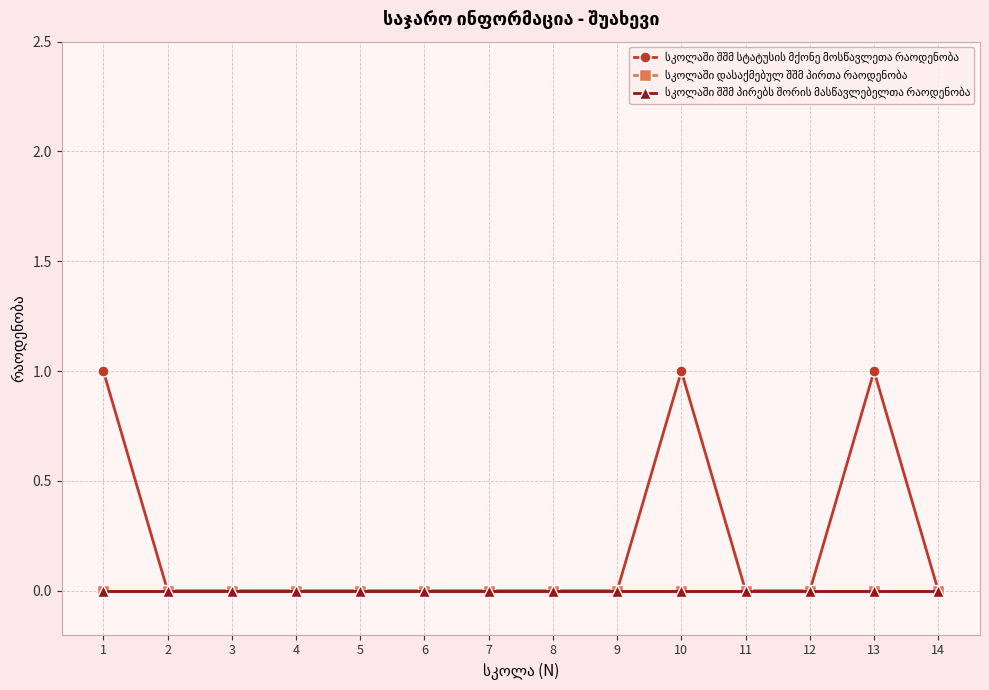

Reading left to right, extract all data points from this chart.

სკოლაში შშმ სტატუსის მქონე მოსწავლეთა რაოდენობა: 1=1	2=0	3=0	4=0	5=0	6=0	7=0	8=0	9=0	10=1	11=0	12=0	13=1	14=0
სკოლაში დასაქმებულ შშმ პირთა რაოდენობა: 1=0	2=0	3=0	4=0	5=0	6=0	7=0	8=0	9=0	10=0	11=0	12=0	13=0	14=0
სკოლაში შშმ პირებს შორის მასწავლებელთა რაოდენობა: 1=0	2=0	3=0	4=0	5=0	6=0	7=0	8=0	9=0	10=0	11=0	12=0	13=0	14=0